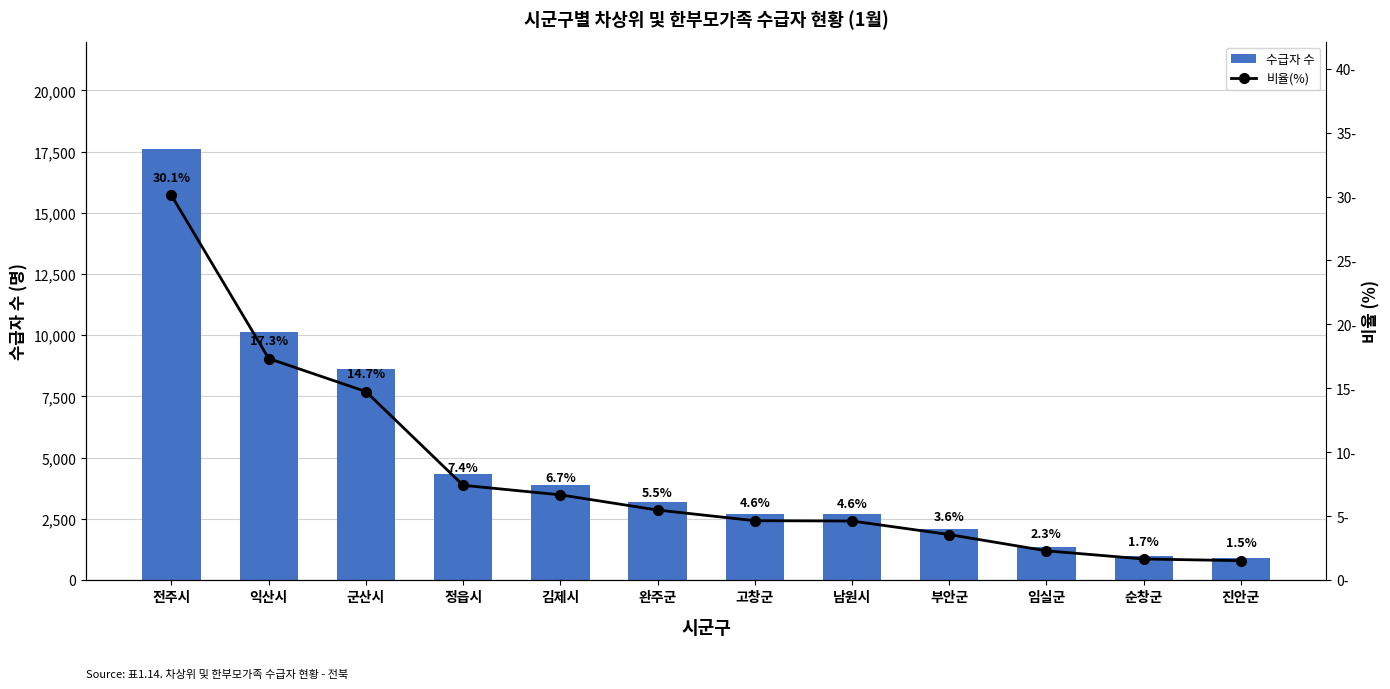

Reading left to right, what are all the values shown in this chart?

수급자 수: 17595.0	10135.0	8623.0	4336.0	3899.0	3203.0	2716.0	2701.0	2082.0	1338.0	965.0	887.0
비율(%): 30.1	17.3	14.7	7.4	6.7	5.5	4.6	4.6	3.6	2.3	1.7	1.5